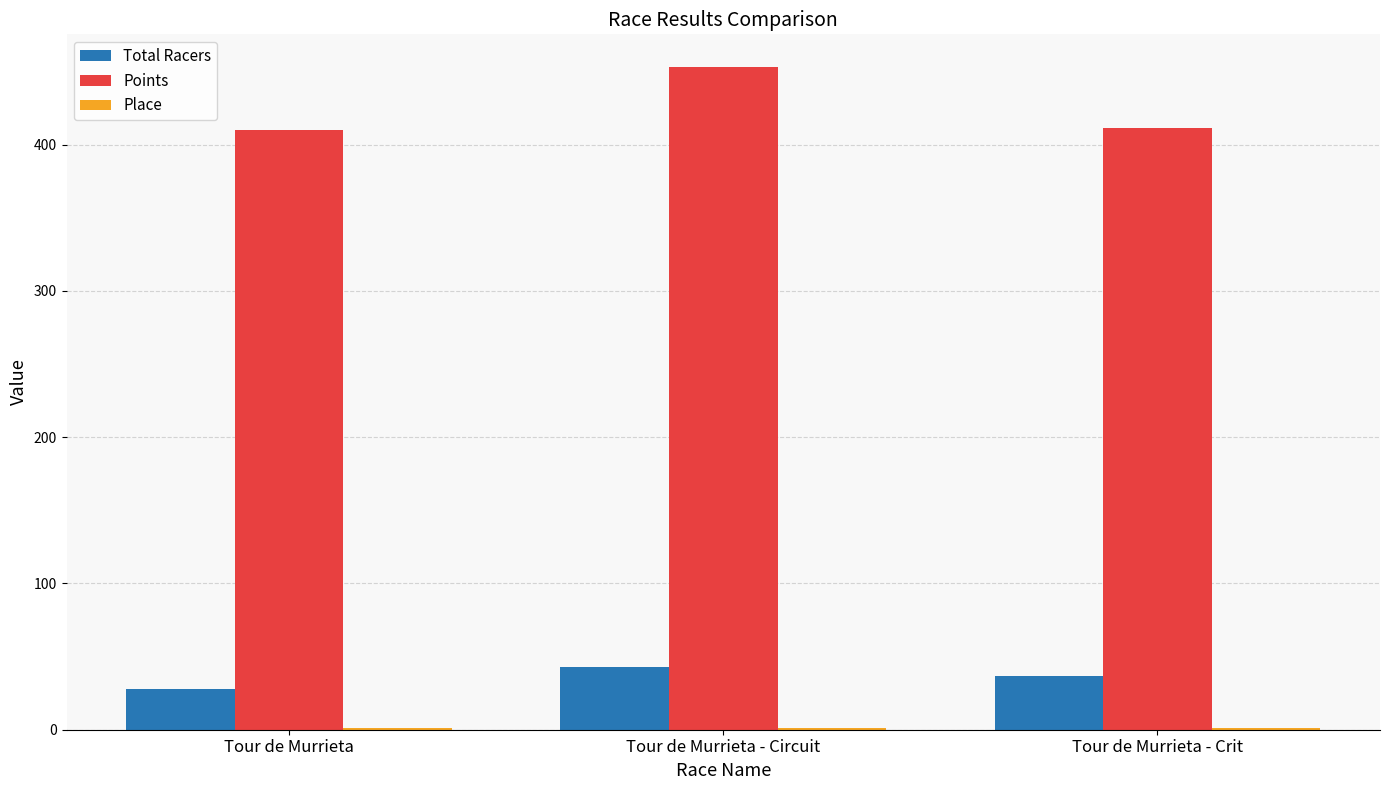

The Points series shows 411.0 at Tour de Murrieta - Crit. True or false?

True